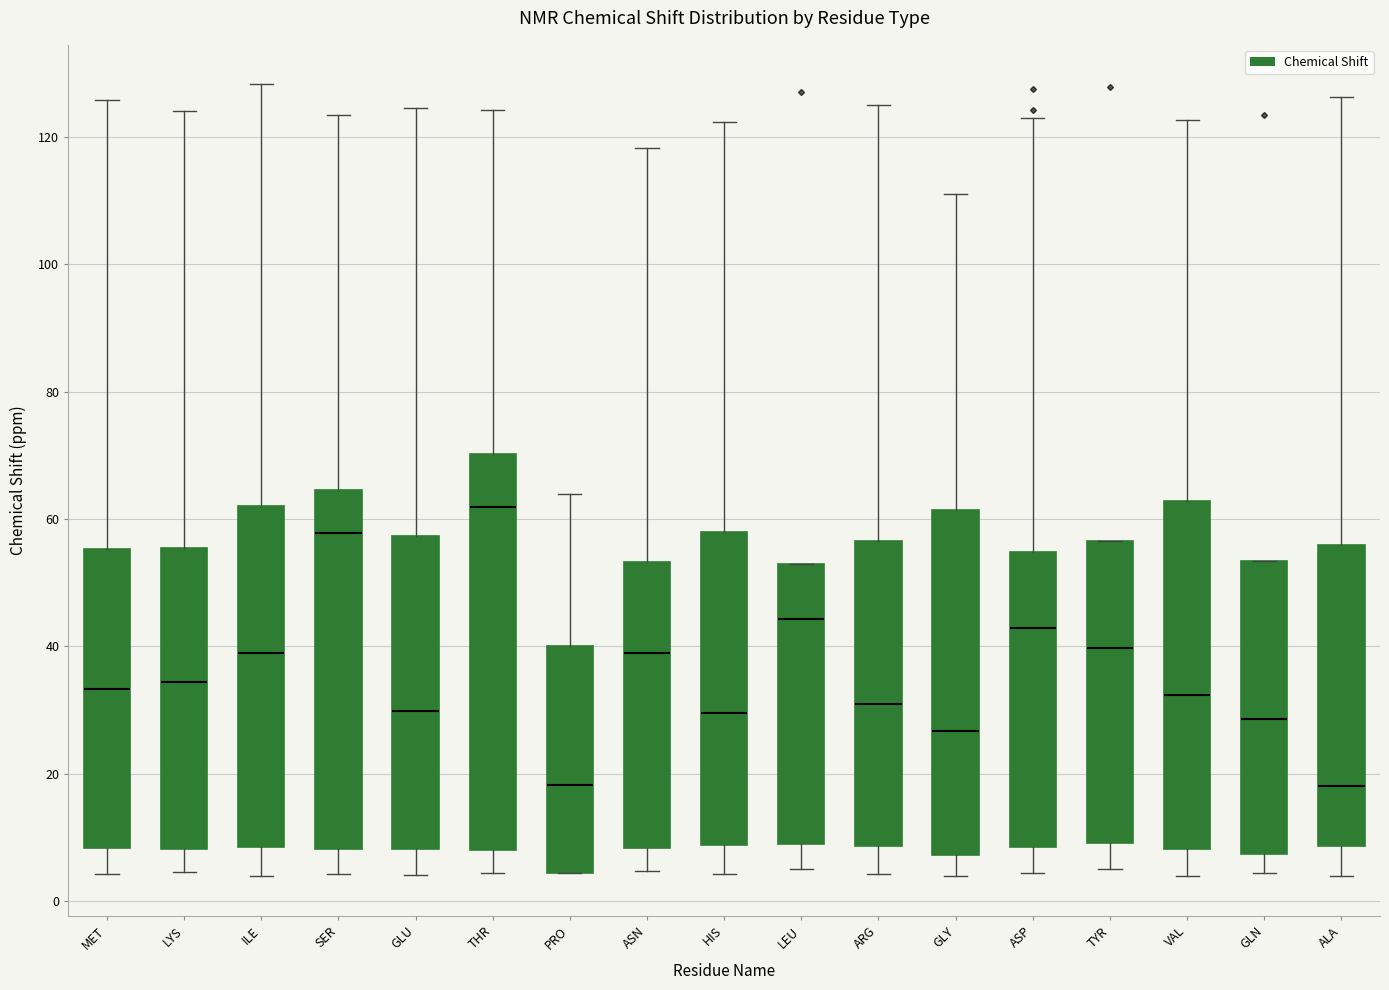

Reading left to right, read every box against the y-axis: the position of its median line, the range the box covers, and the ends of its whiskers. The values are not printed on the chart, so give them approximately, as read against the axis.

MET: median 34, box 8 to 56, whiskers 4 to 126
LYS: median 34, box 8 to 56, whiskers 4 to 124
ILE: median 40, box 8 to 62, whiskers 4 to 128
SER: median 58, box 8 to 64, whiskers 4 to 124
GLU: median 30, box 8 to 58, whiskers 4 to 124
THR: median 62, box 8 to 70, whiskers 4 to 124
PRO: median 18, box 4 to 40, whiskers 4 to 64
ASN: median 38, box 8 to 54, whiskers 4 to 118
HIS: median 30, box 8 to 58, whiskers 4 to 122
LEU: median 44, box 10 to 54, whiskers 6 to 54
ARG: median 30, box 8 to 56, whiskers 4 to 126
GLY: median 26, box 8 to 62, whiskers 4 to 112
ASP: median 42, box 8 to 54, whiskers 4 to 124
TYR: median 40, box 10 to 56, whiskers 6 to 56
VAL: median 32, box 8 to 62, whiskers 4 to 122
GLN: median 28, box 8 to 54, whiskers 4 to 54
ALA: median 18, box 8 to 56, whiskers 4 to 126